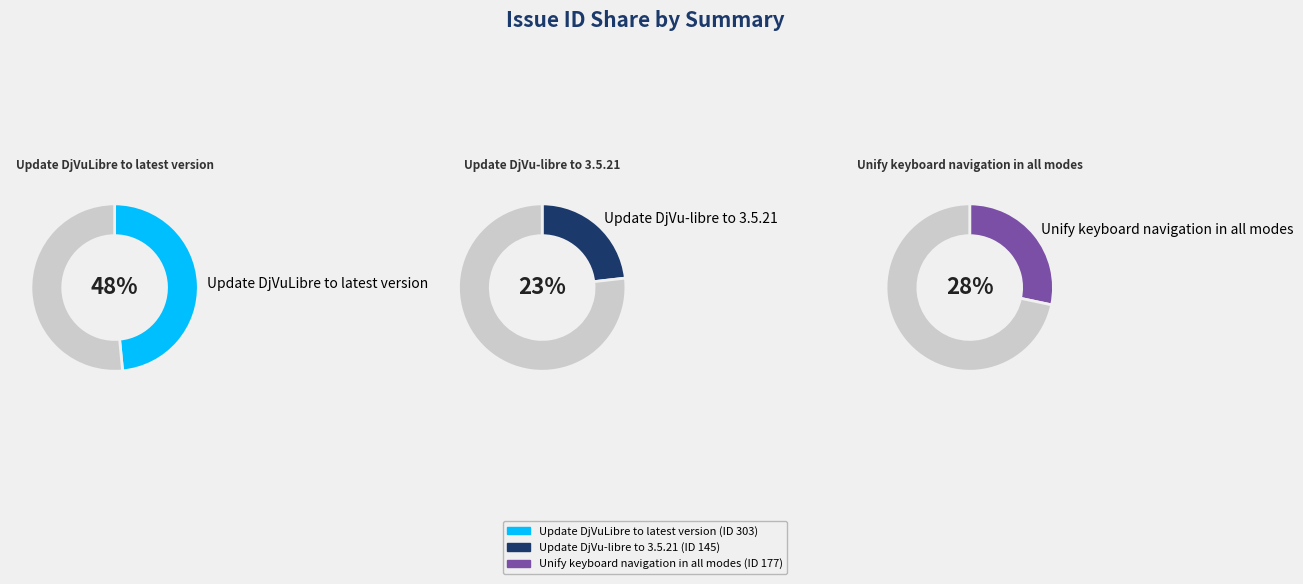

To the nearest percent, what is the average slice percentage?

33%